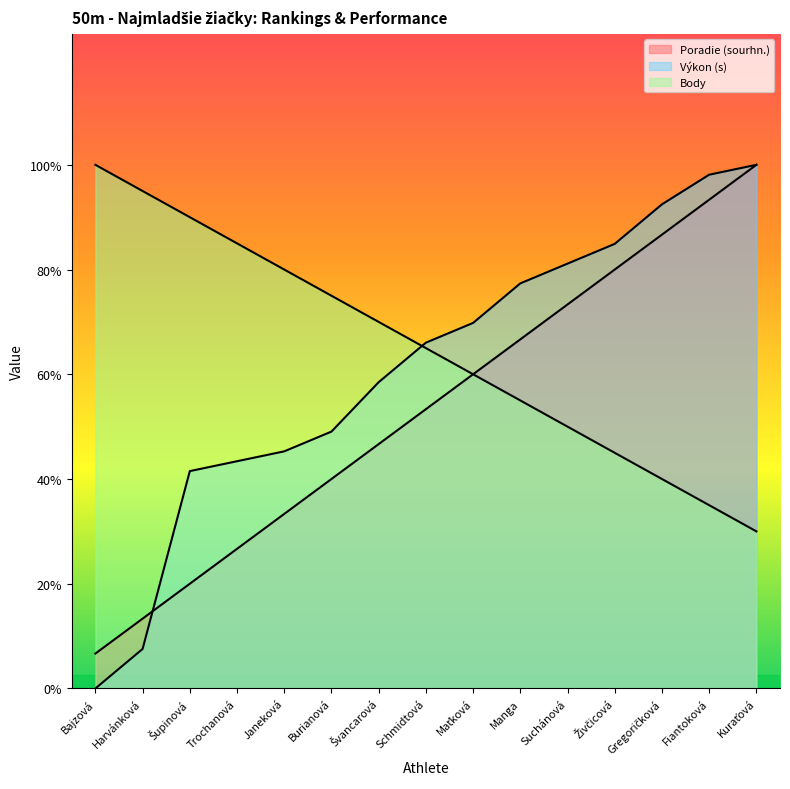

How many values in the Poradie (sourhn.) series exceed 10?

8